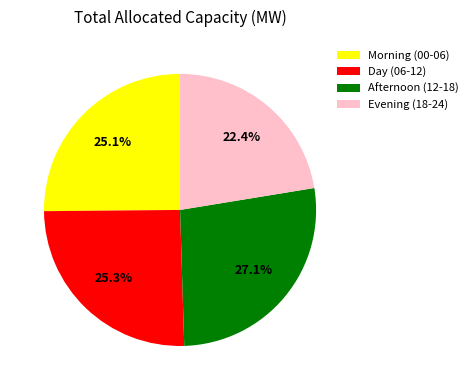

Which slice is the largest?

Afternoon (12-18)